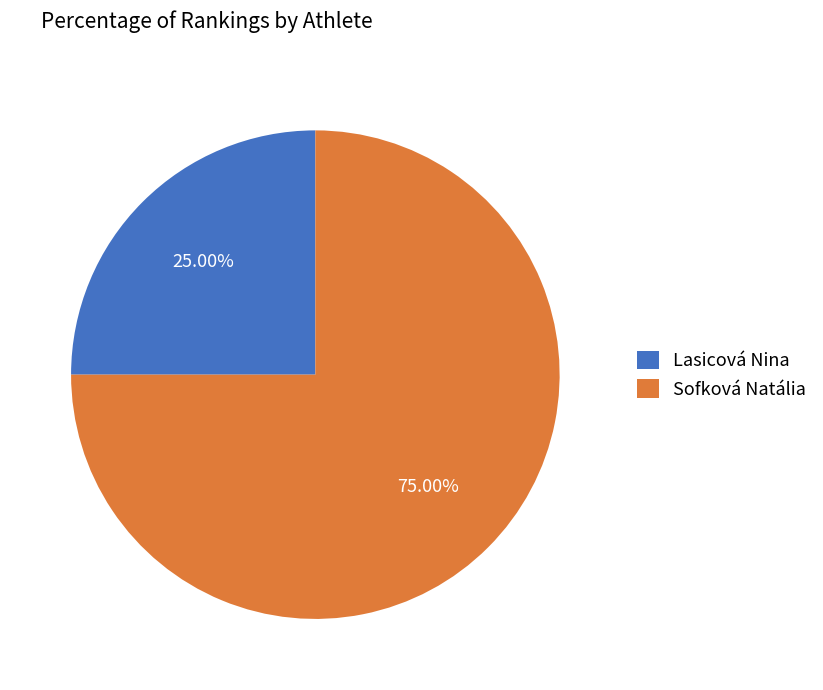

To the nearest percent, what is the difference between the Sofková Natália and Lasicová Nina slice percentages?

50%